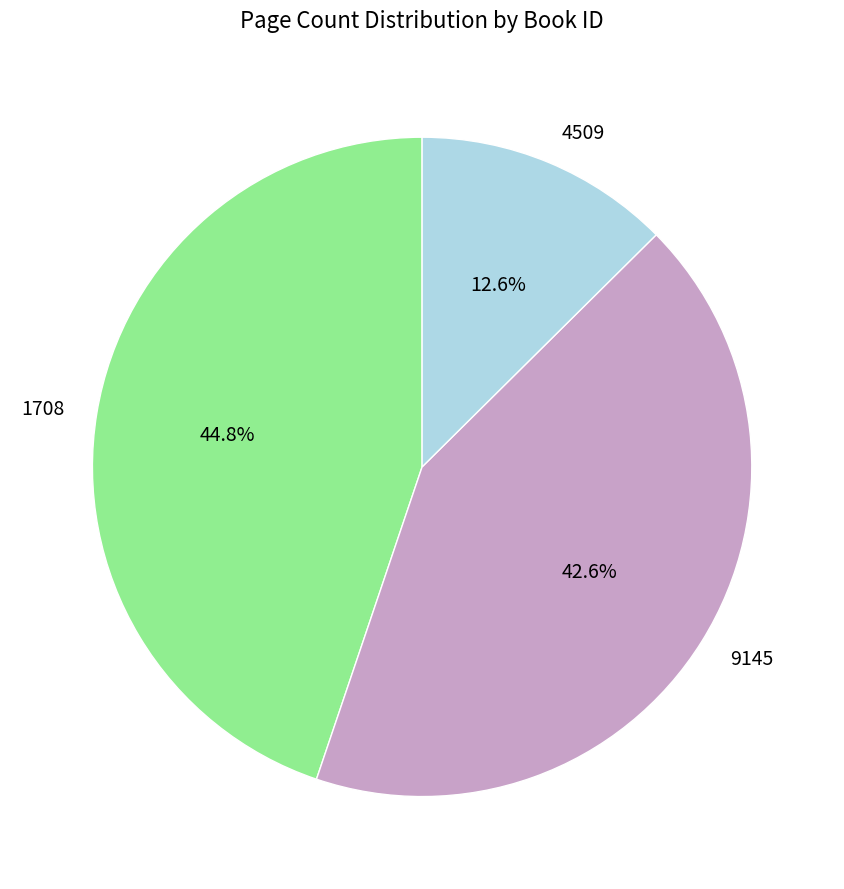

The 1708 slice represents 30% of the pie. True or false?

False